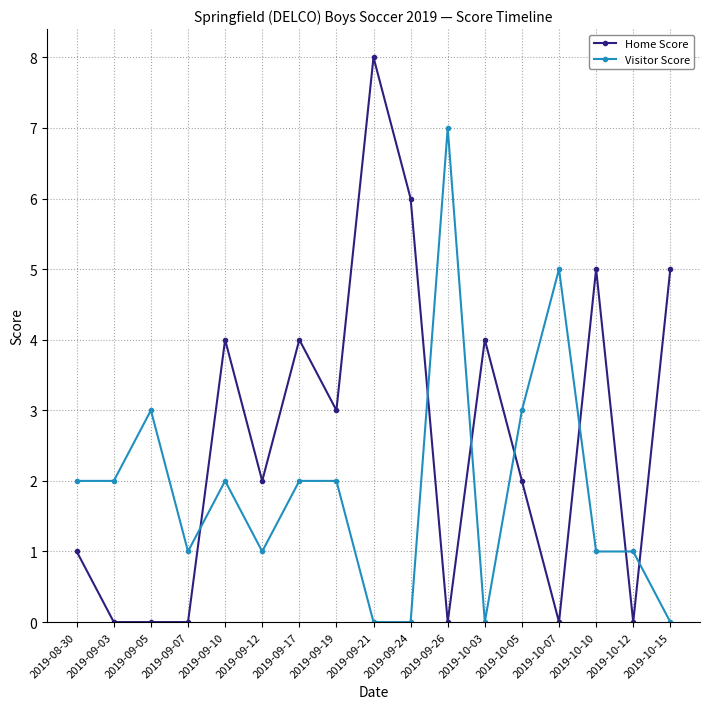

Reading left to right, transcribe all the data shown in this chart.

Home Score: 2019-08-30=1	2019-09-03=0	2019-09-05=0	2019-09-07=0	2019-09-10=4	2019-09-12=2	2019-09-17=4	2019-09-19=3	2019-09-21=8	2019-09-24=6	2019-09-26=0	2019-10-03=4	2019-10-05=2	2019-10-07=0	2019-10-10=5	2019-10-12=0	2019-10-15=5
Visitor Score: 2019-08-30=2	2019-09-03=2	2019-09-05=3	2019-09-07=1	2019-09-10=2	2019-09-12=1	2019-09-17=2	2019-09-19=2	2019-09-21=0	2019-09-24=0	2019-09-26=7	2019-10-03=0	2019-10-05=3	2019-10-07=5	2019-10-10=1	2019-10-12=1	2019-10-15=0